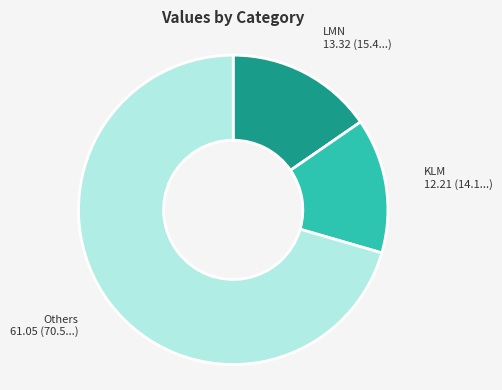

Which has a higher value, KLM or Others?

Others